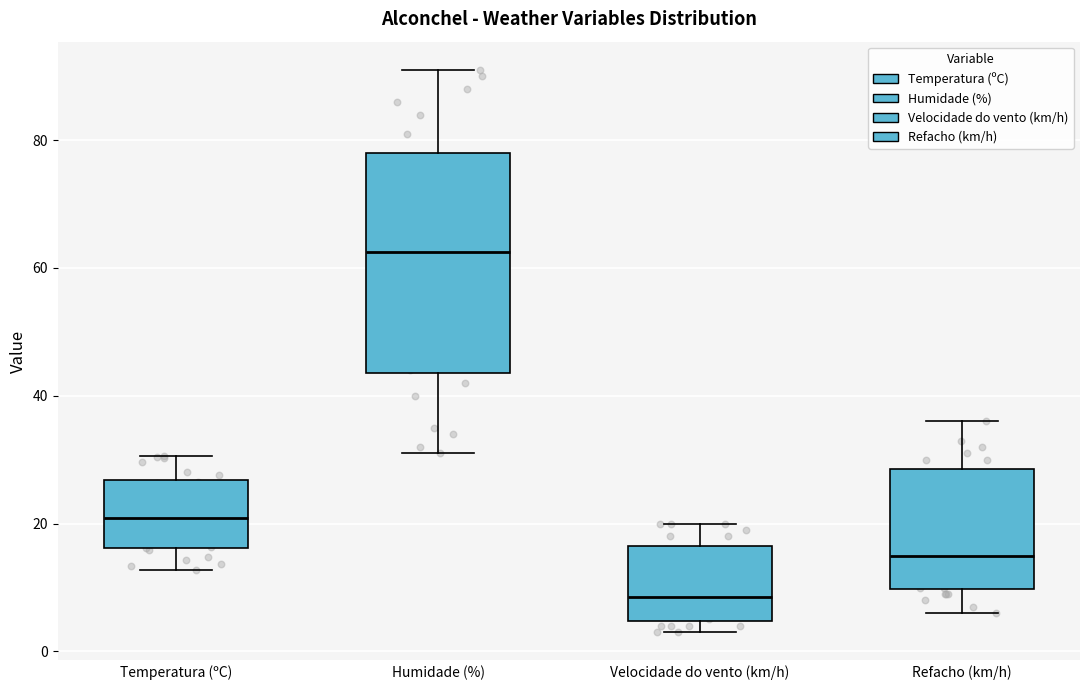

Reading left to right, read every box against the y-axis: the position of its median line, the range the box covers, and the ends of its whiskers. The values are not printed on the chart, so give them approximately, as read against the axis.

Temperatura (ºC): median 20, box 16 to 26, whiskers 12 to 30
Humidade (%): median 62, box 44 to 78, whiskers 32 to 92
Velocidade do vento (km/h): median 8, box 4 to 16, whiskers 4 (just below the box's lower edge) to 20
Refacho (km/h): median 16, box 10 to 28, whiskers 6 to 36